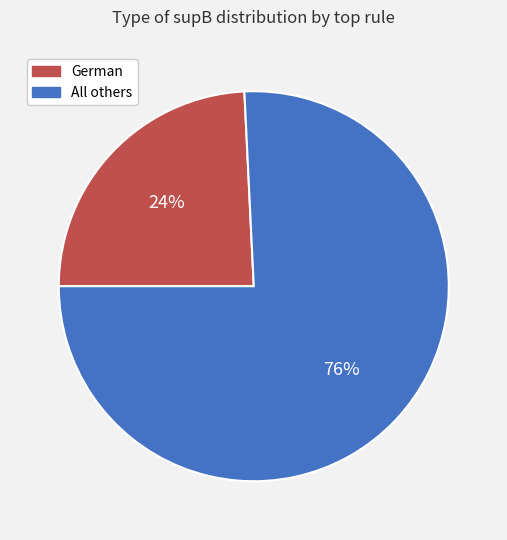

To the nearest percent, what is the difference between the largest and smallest slice percentages?

52%